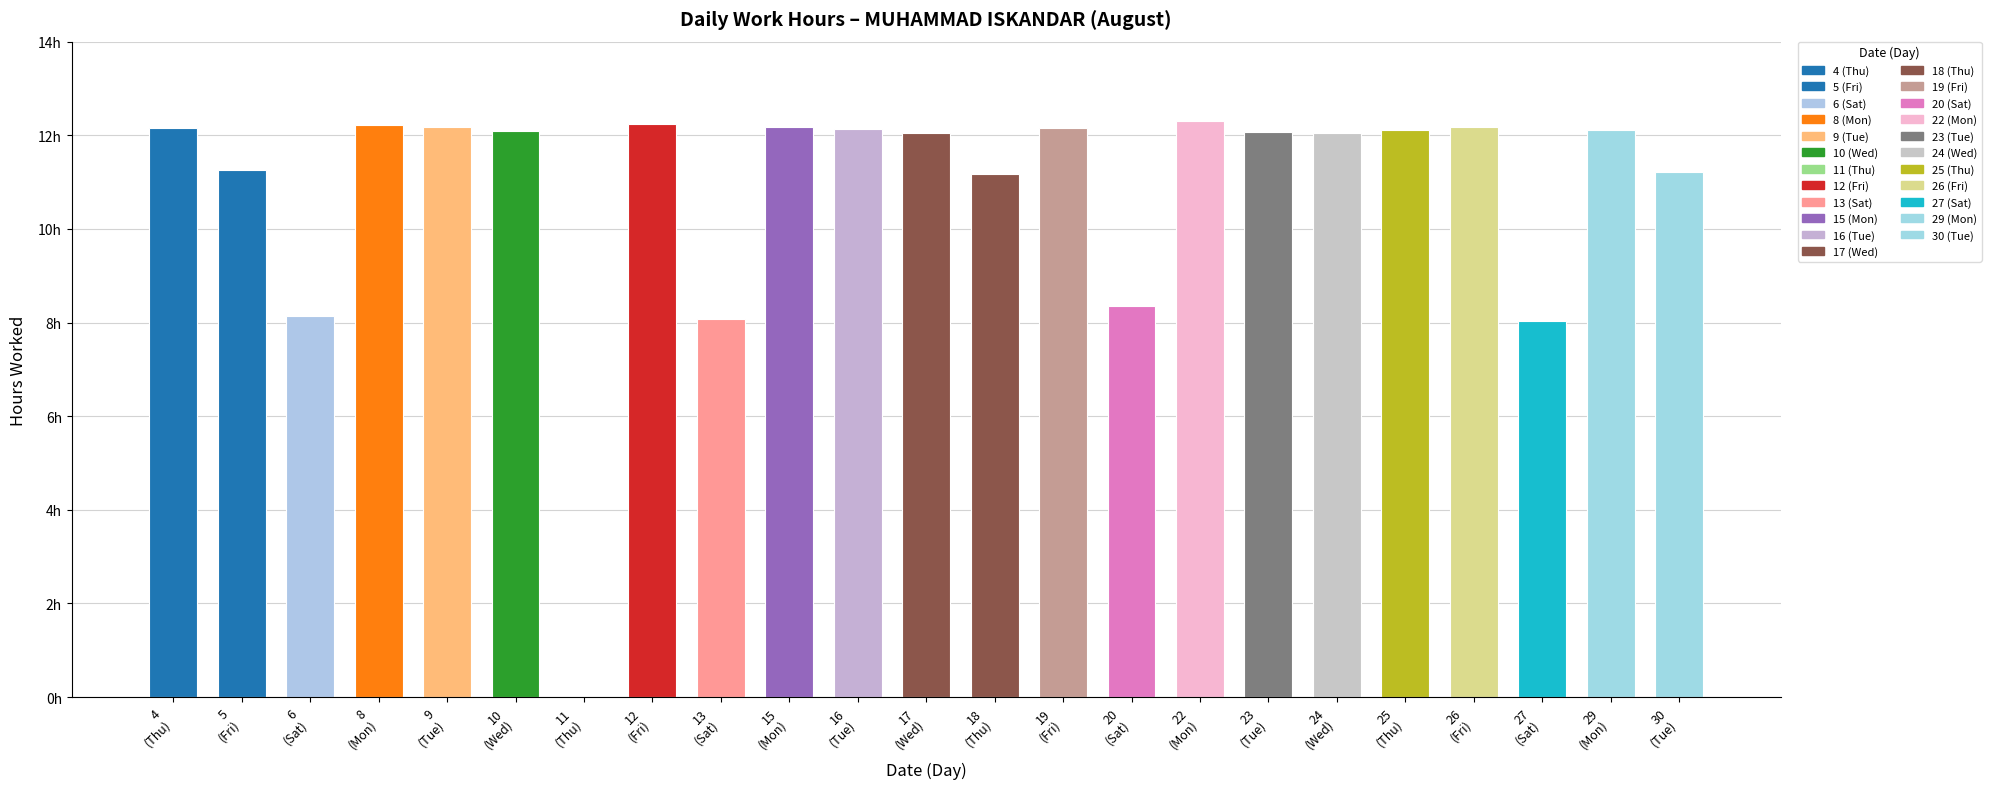

How many bars are there in total?

23